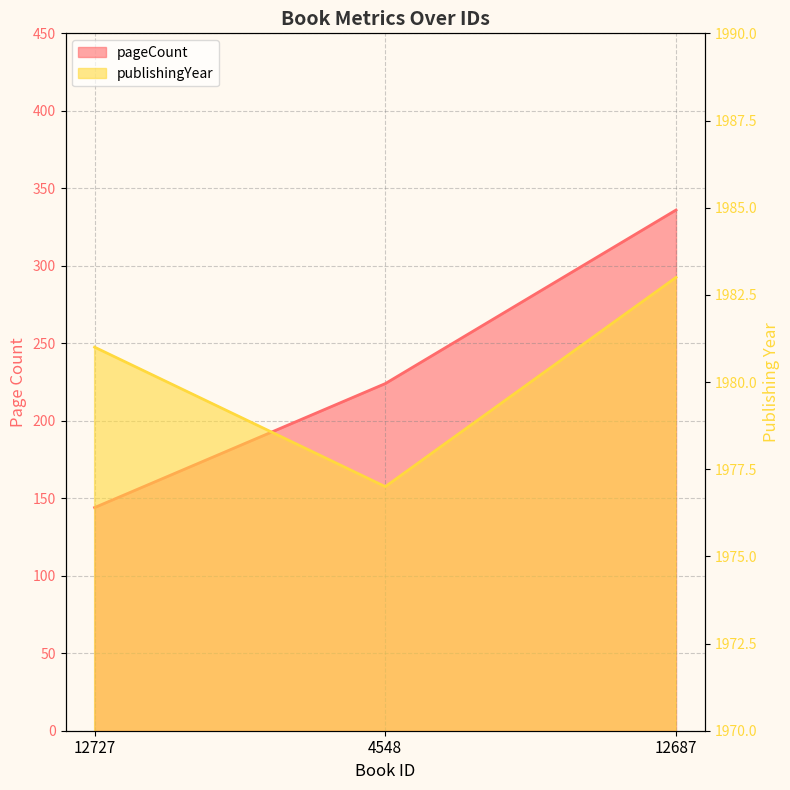

What is the sum of all pageCount values?

704